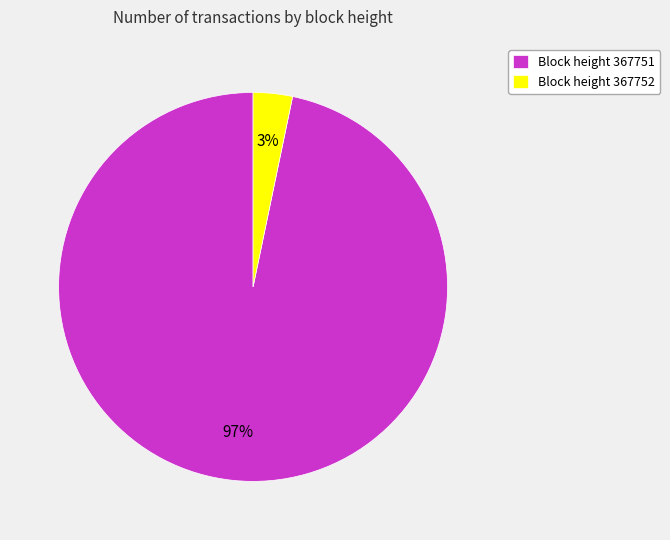

Does any single category account for the majority?

Yes